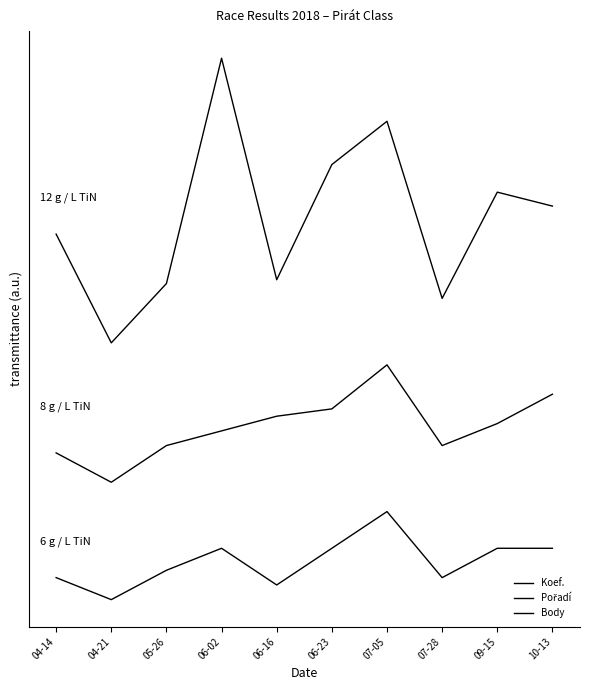

What is the lowest value of the Pořadí series?

16.0